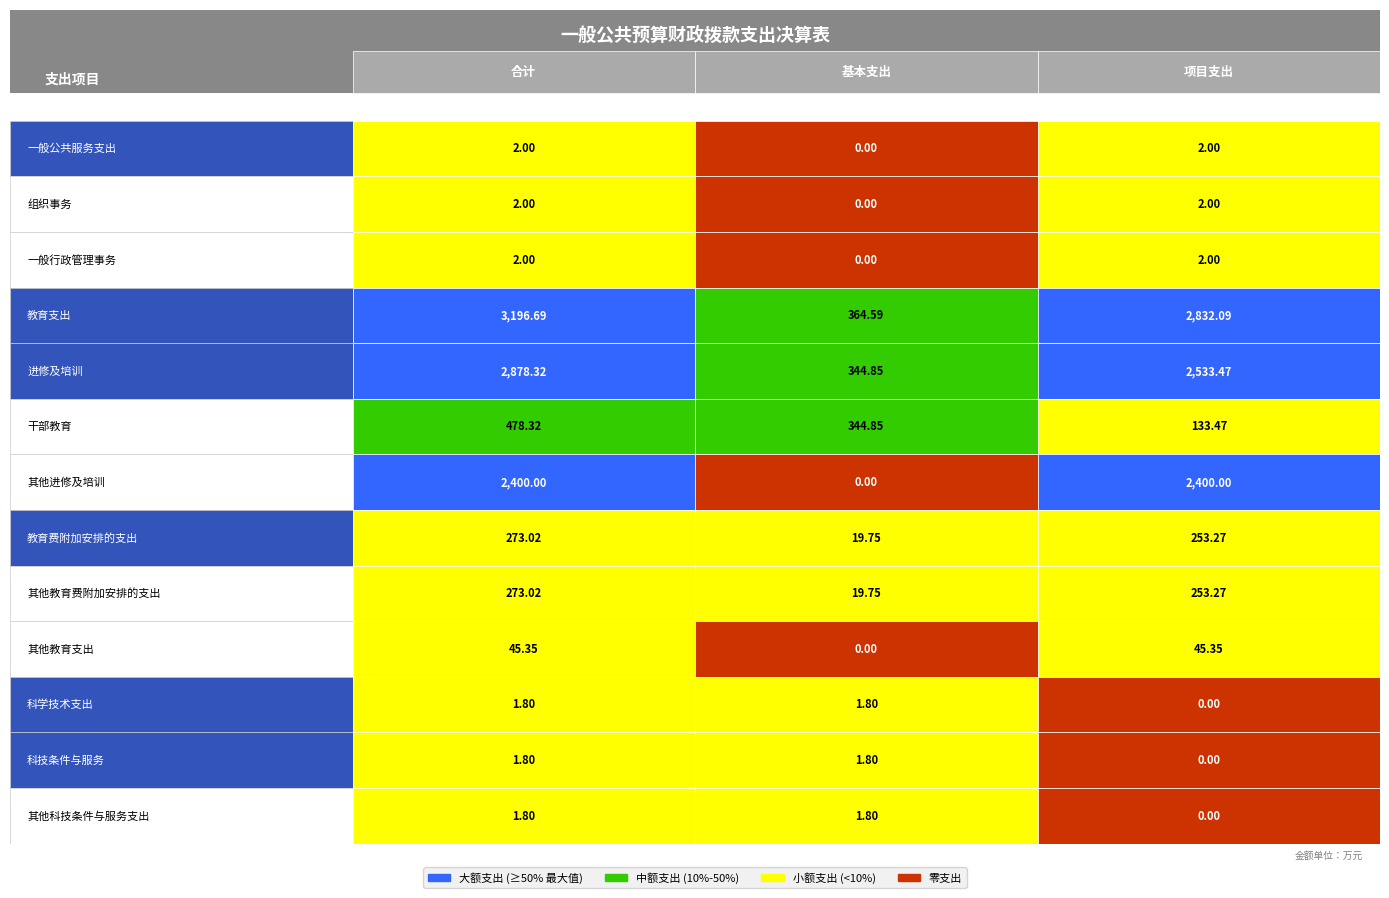

Reading right to left, list all the values displayed in this chart.

一般公共服务支出: 2.0	0.0	2.0
组织事务: 2.0	0.0	2.0
一般行政管理事务: 2.0	0.0	2.0
教育支出: 2832.1	364.6	3196.7
进修及培训: 2533.5	344.9	2878.3
干部教育: 133.5	344.9	478.3
其他进修及培训: 2400.0	0.0	2400.0
教育费附加安排的支出: 253.3	19.8	273.0
其他教育费附加安排的支出: 253.3	19.8	273.0
其他教育支出: 45.4	0.0	45.4
科学技术支出: 0.0	1.8	1.8
科技条件与服务: 0.0	1.8	1.8
其他科技条件与服务支出: 0.0	1.8	1.8